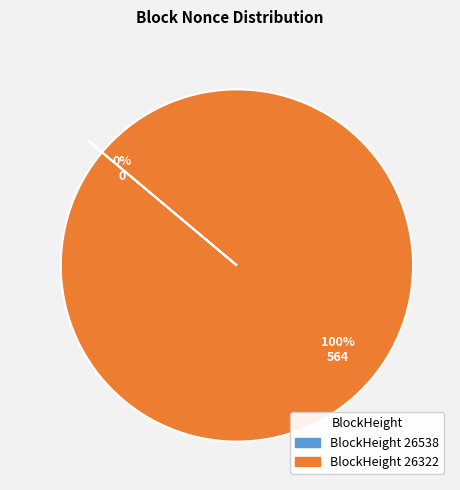

To the nearest percent, what percentage of the pie is BlockHeight 26322?

100%